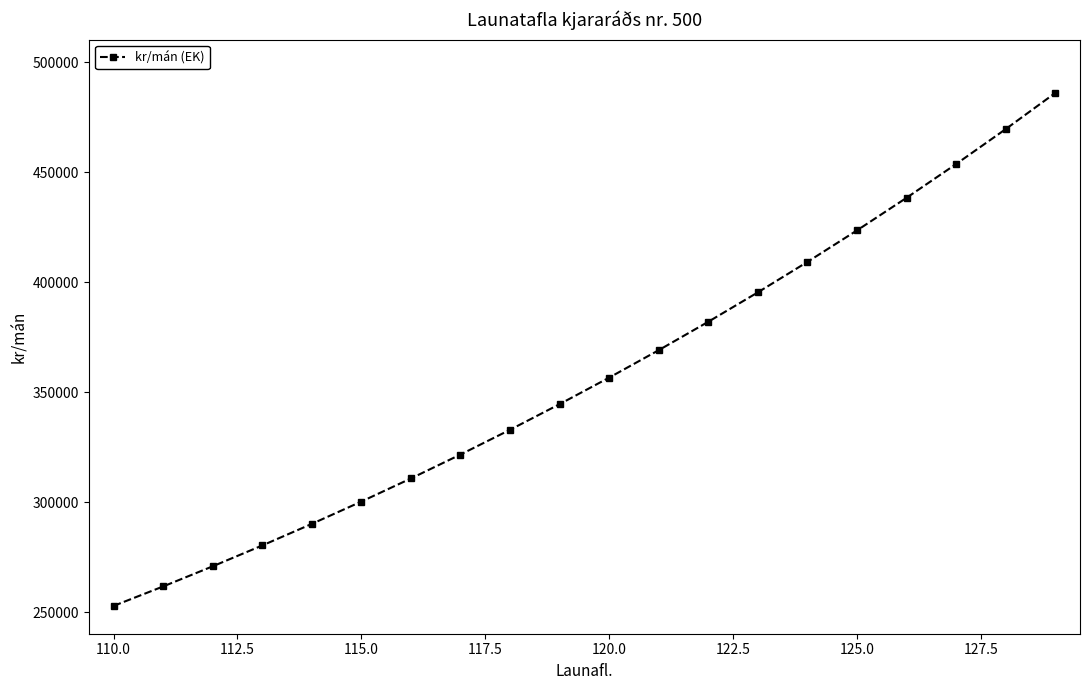

What is the sum of all values?

7149558.5